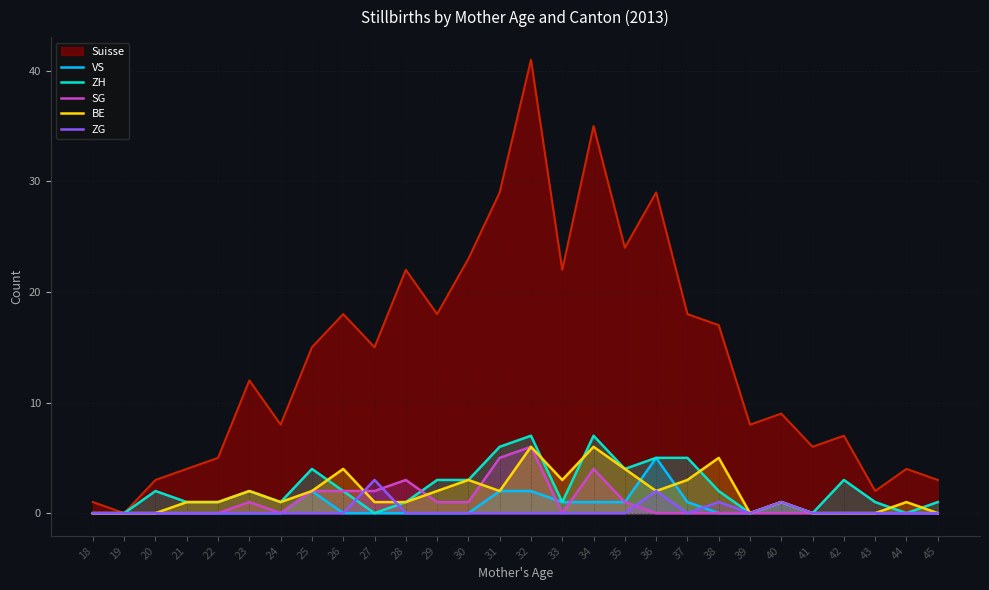

What is the value of the SG point at the 10th from the left?

2